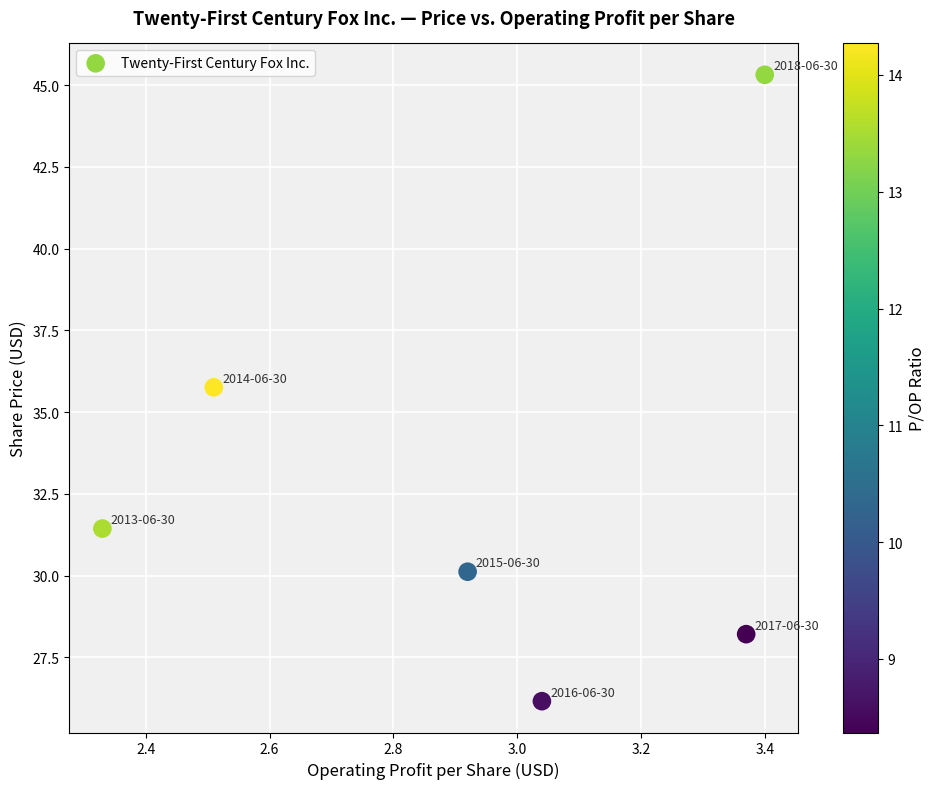

What is the range of X values (max minus min)?

1.1